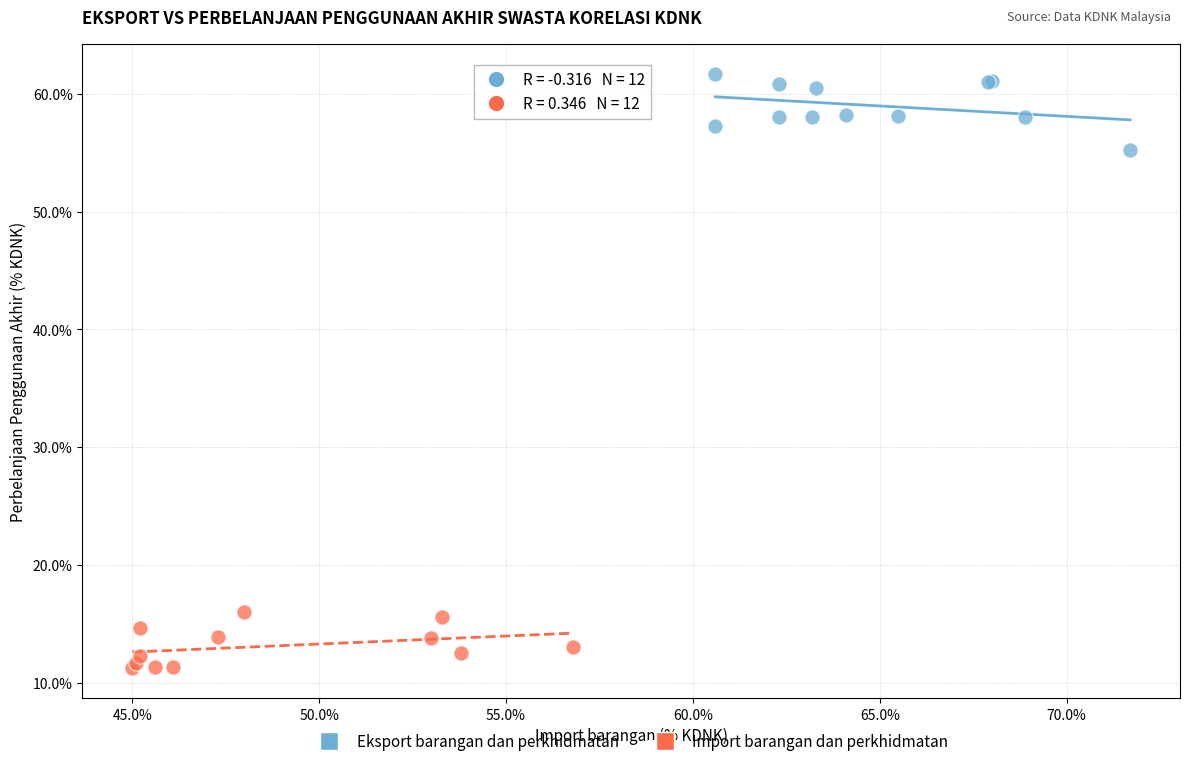

Which series contains the lowest Y value?

Import barangan dan perkhidmatan